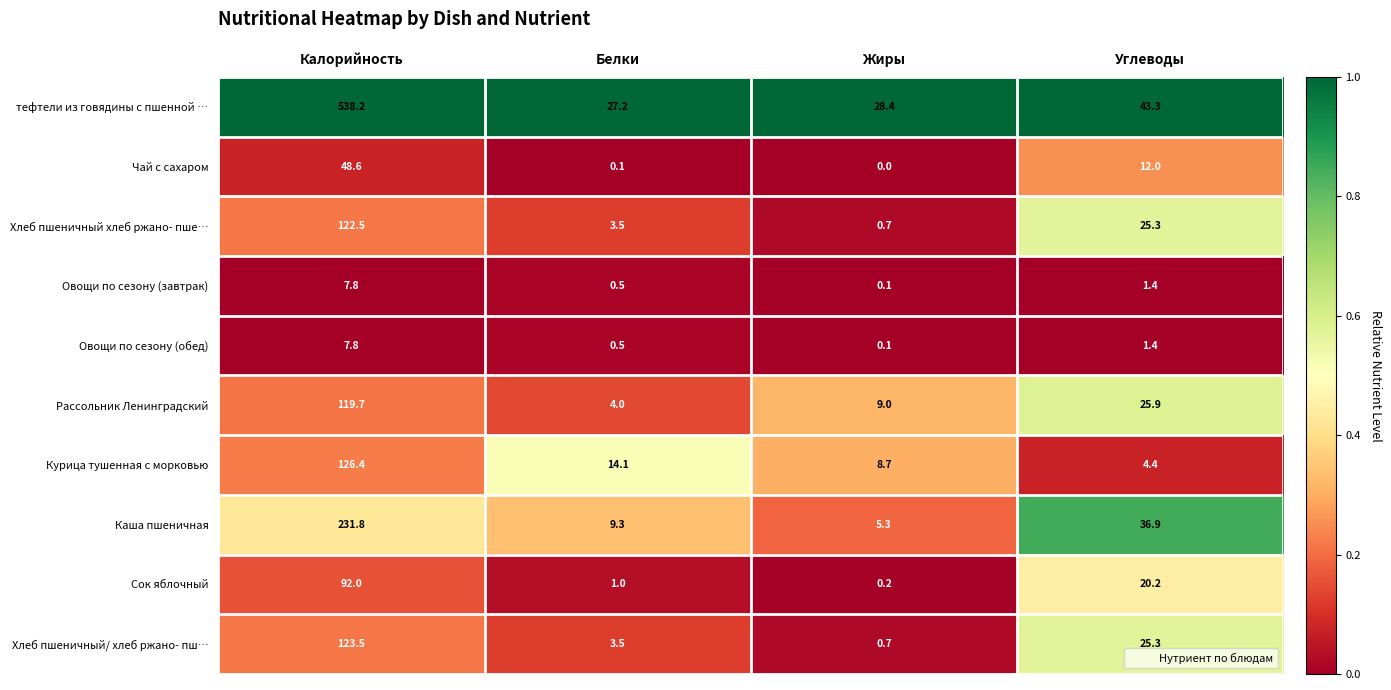

What is the greatest value displayed?

538.2